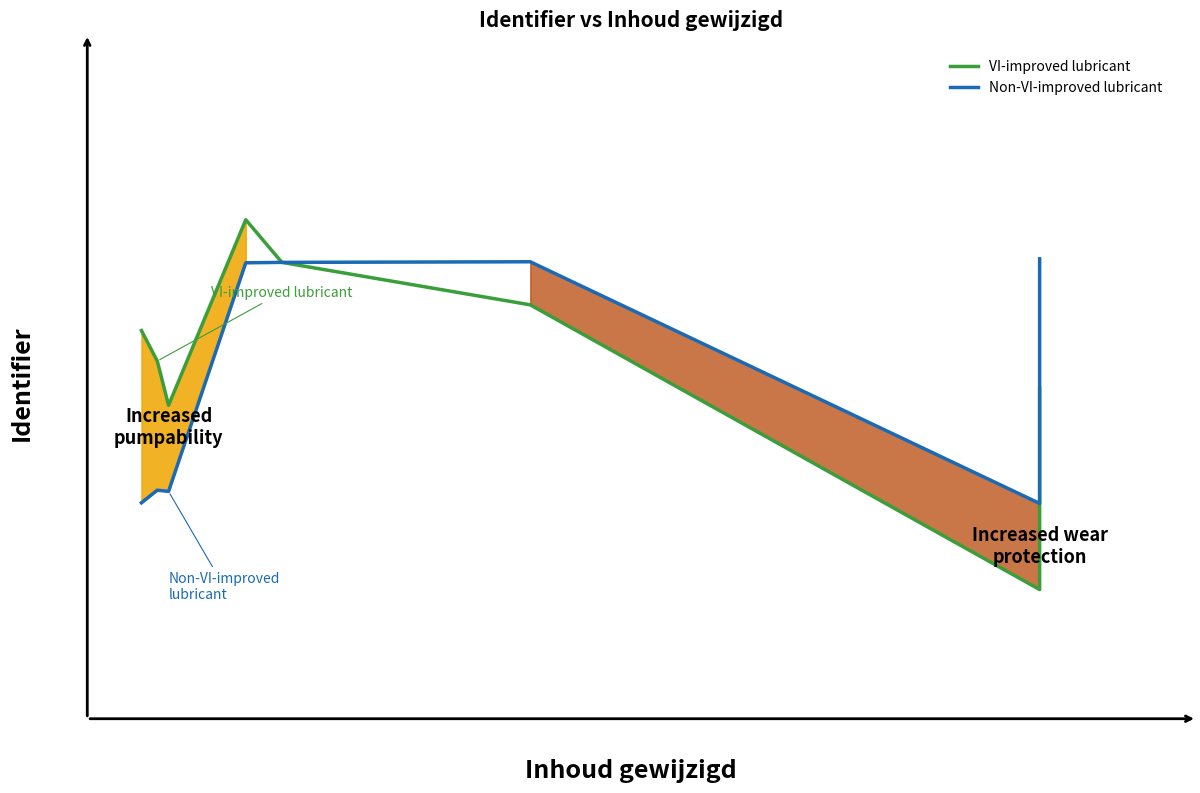

Which series has the largest range (max minus min)?

VI-improved lubricant